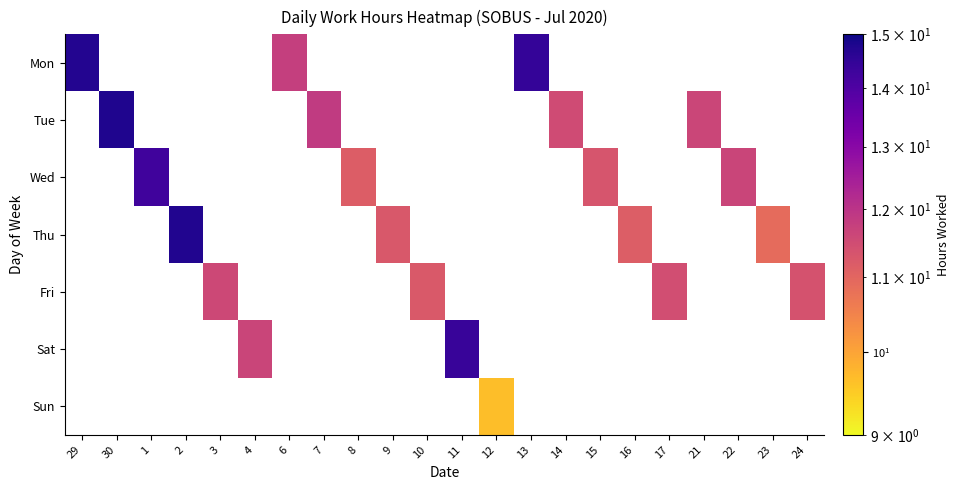

Which has a higher value, 9 or 29?

29